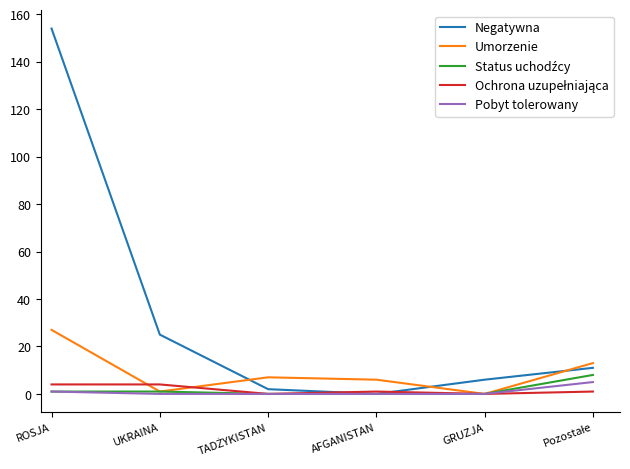

Which series changed the most between UKRAINA and AFGANISTAN?

Negatywna